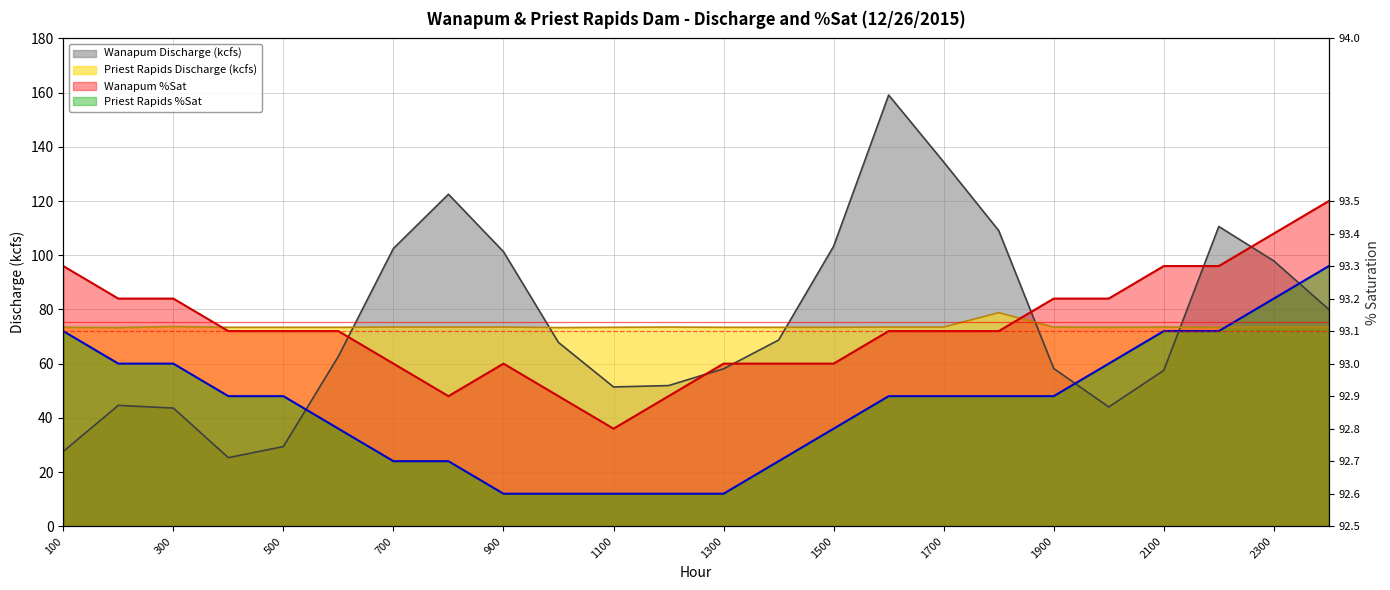

Is the value of Wanapum %Sat at 1500 greater than the value of Wanapum Discharge (kcfs) at 1200?

Yes